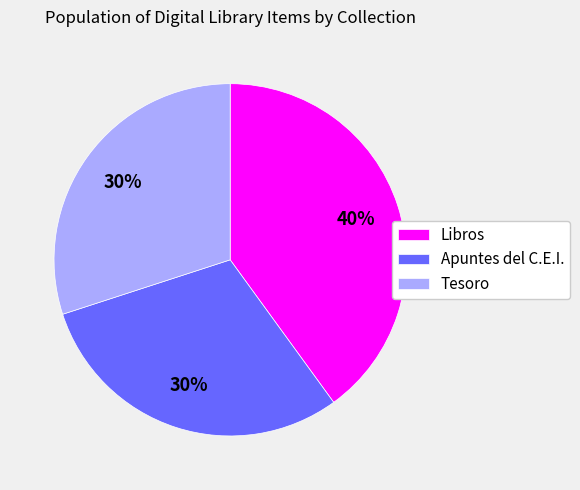

To the nearest percent, what percentage of the pie is Tesoro?

30%